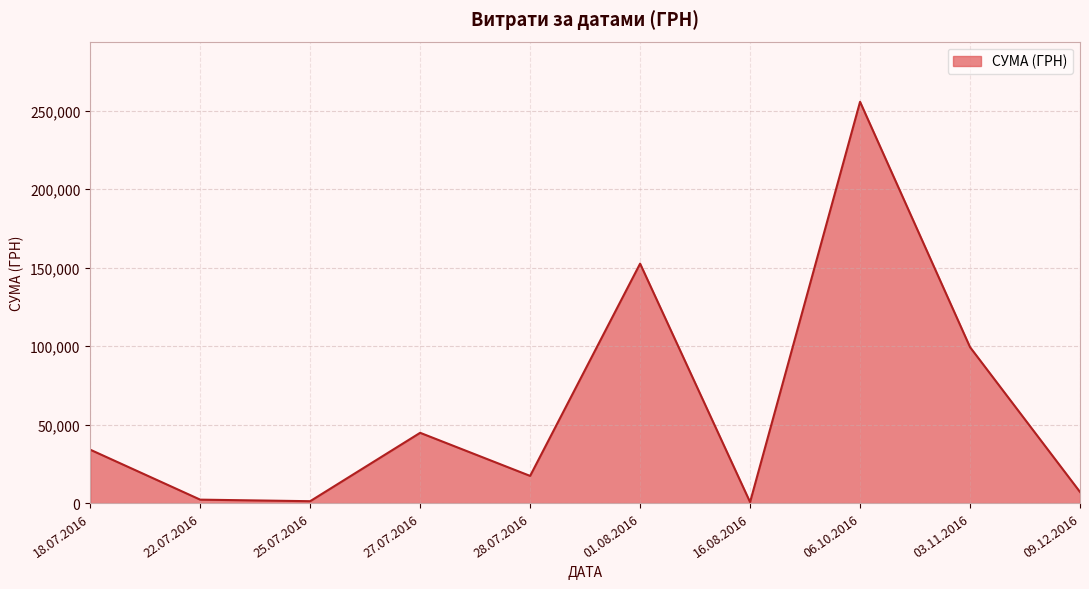

What is the change in value from 18.07.2016 to 01.08.2016?

+118493.2